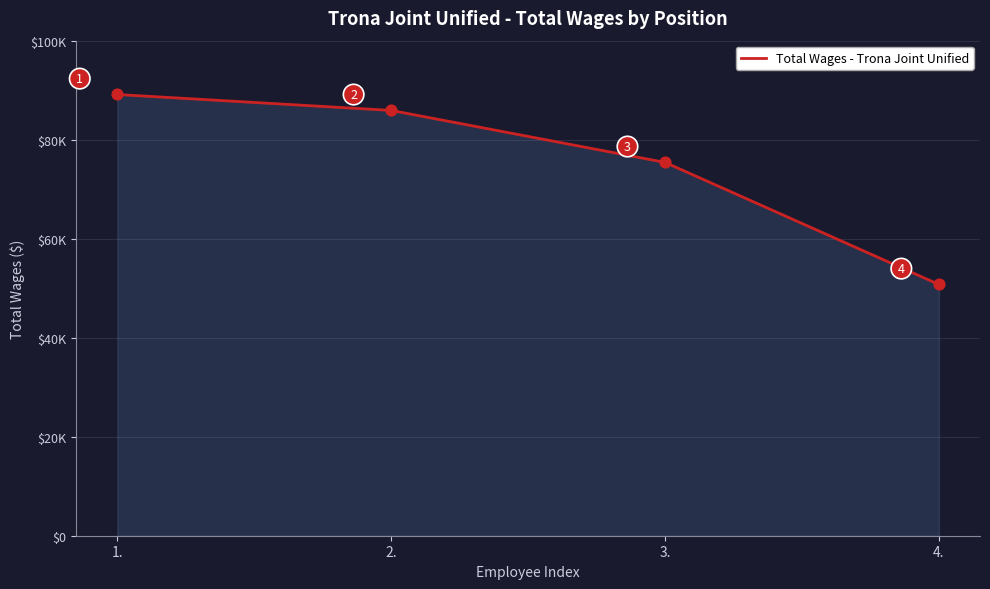

Approximately how many times larger is the value at 2. compared to 4.?

1.7